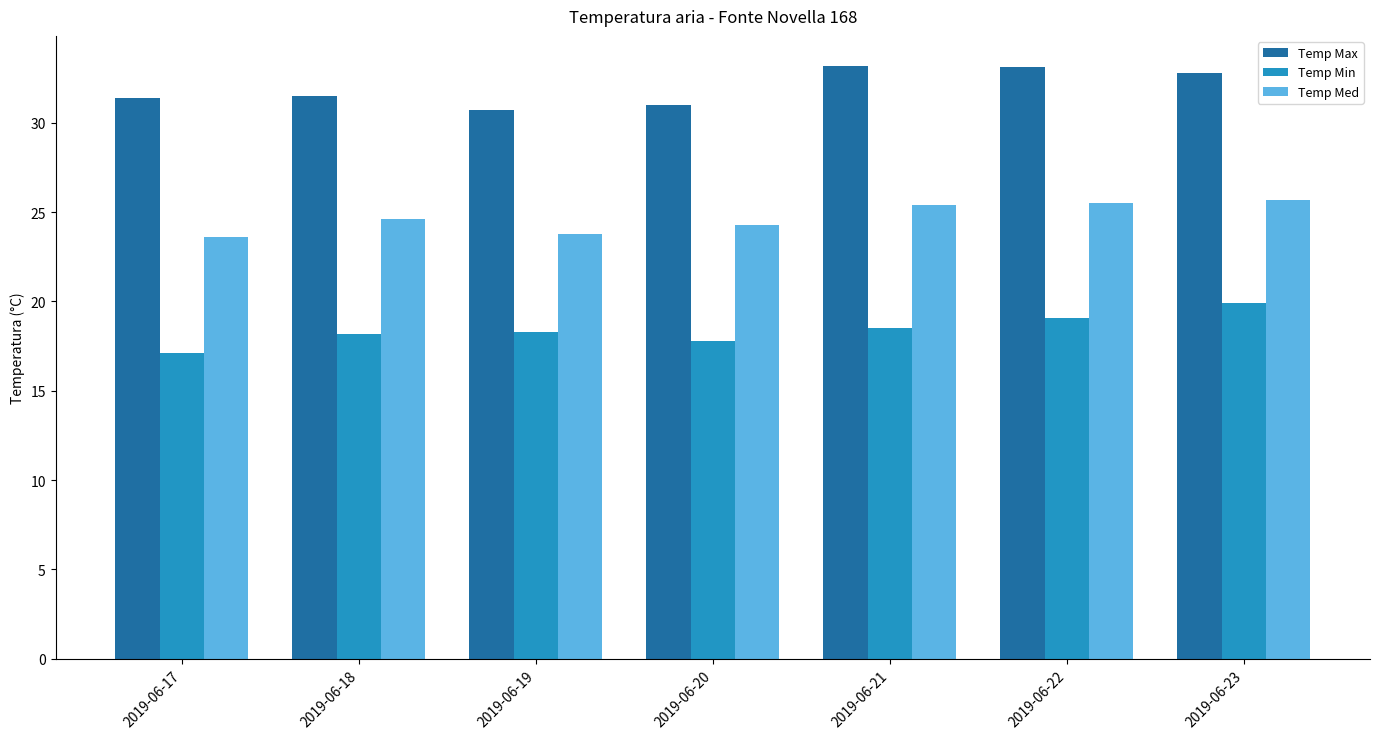

Is it true that Temp Max equals 31.5 at 2019-06-18?

True